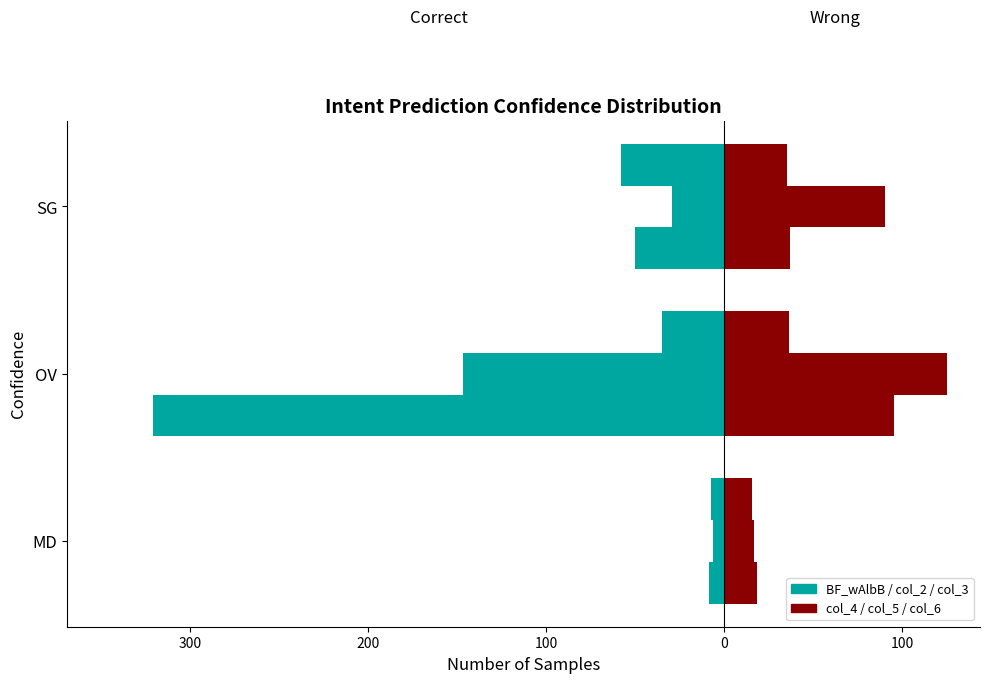

List the series in order of their overall mean, lowest first.

BF_wAlbB, col_4